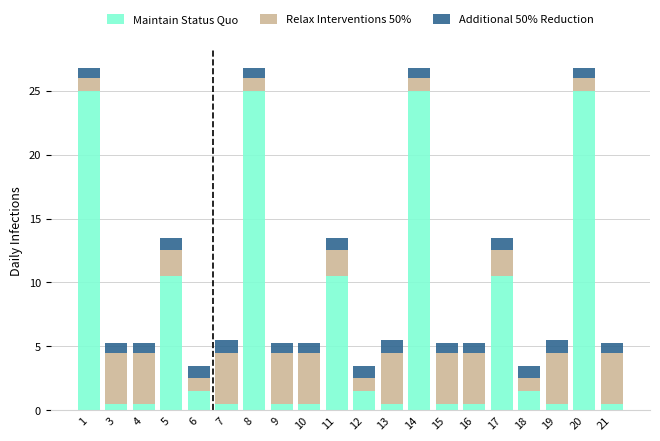

What is the difference between the second highest and second lowest values in the Maintain Status Quo series?

24.5